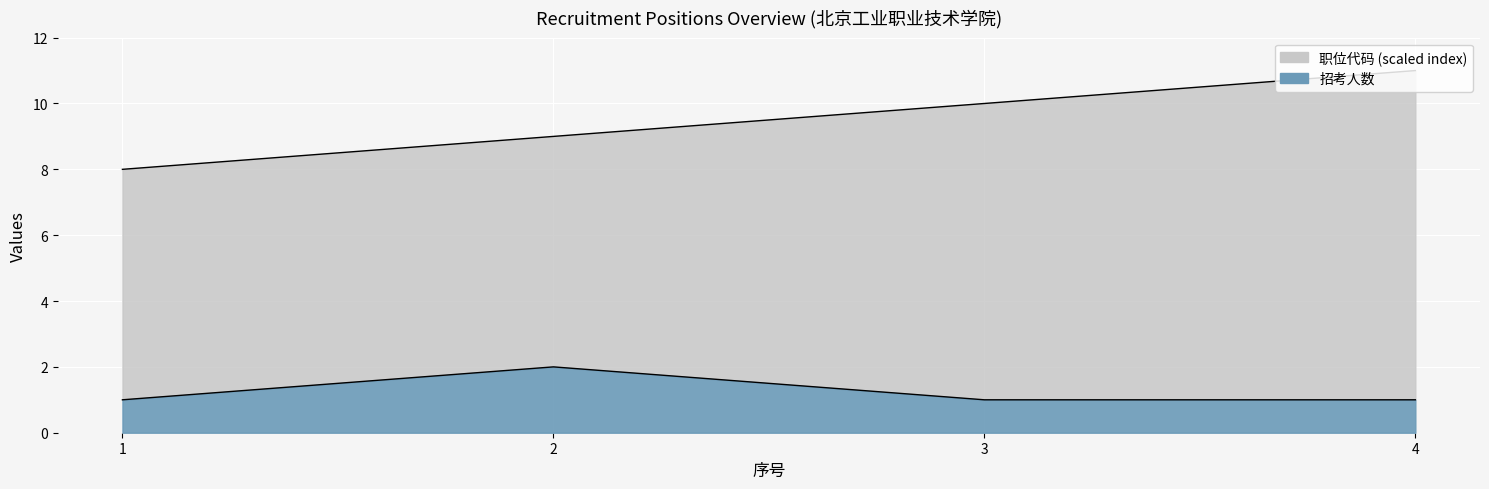

True or false: 职位代码 has more than 1 points higher than both neighbors.

False